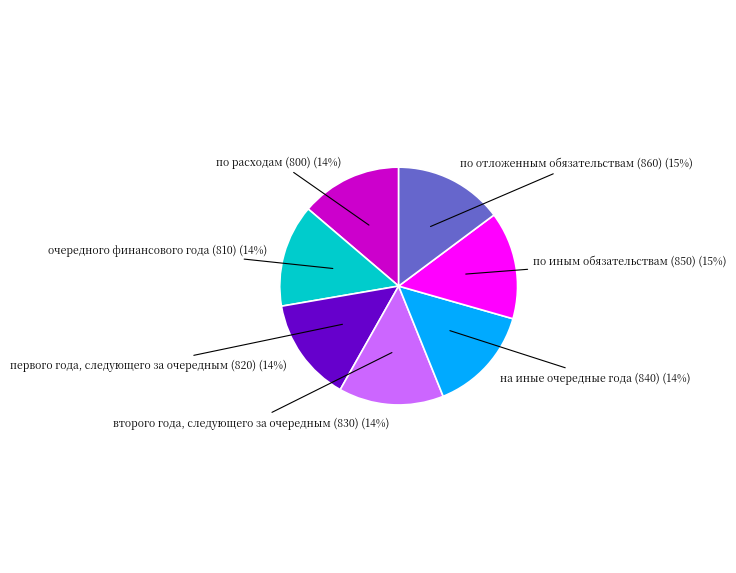

Is there any slice that represents more than half of the pie?

No